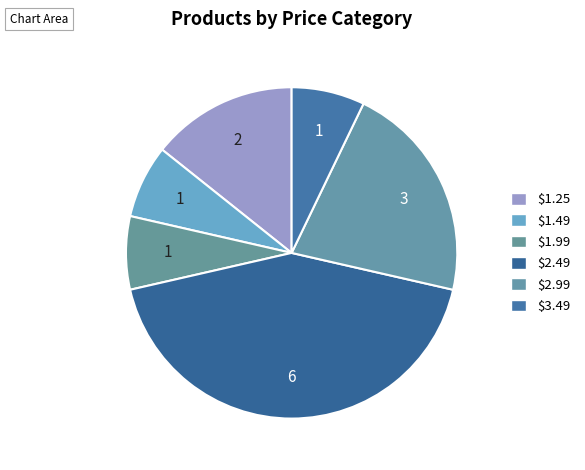

How many slices are in this pie chart?

6